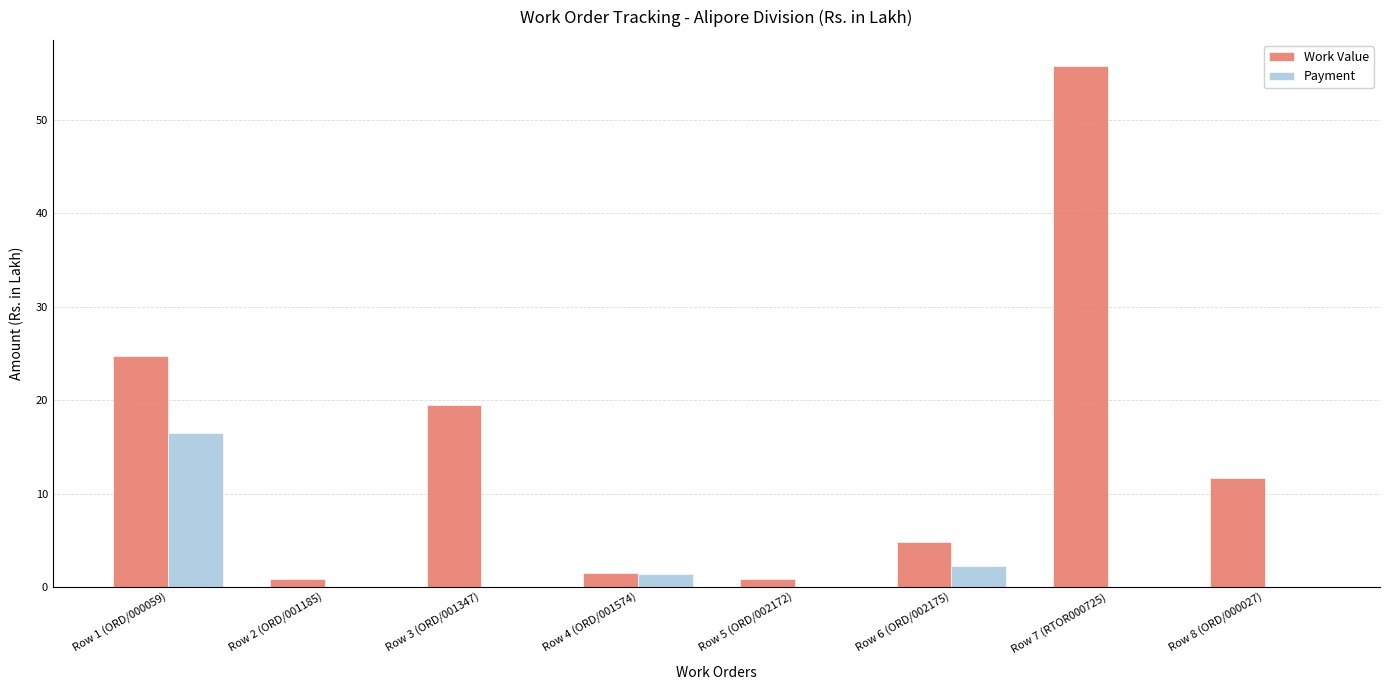

What is the sum of the Payment values at Row 8 (ORD/000027) and Row 4 (ORD/001574)?

1.4